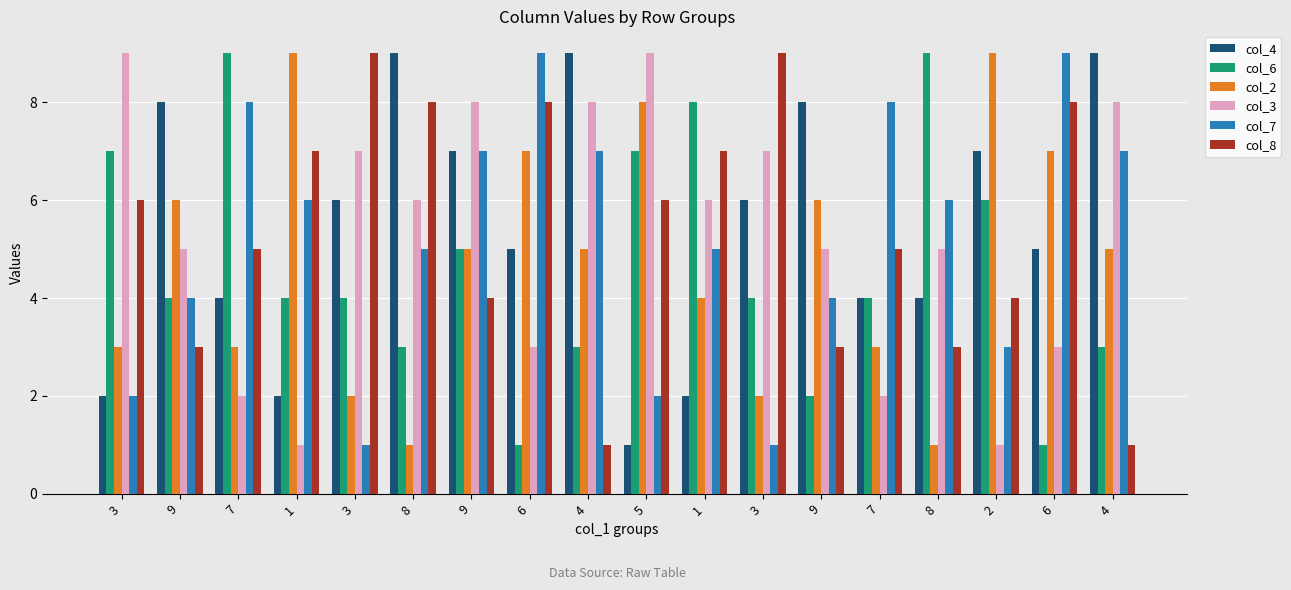

Reading left to right, transcribe all the data shown in this chart.

col_4: 2	8	4	2	6	9	7	5	9	1	2	6	8	4	4	7	5	9
col_6: 7	4	9	4	4	3	5	1	3	7	8	4	2	4	9	6	1	3
col_2: 3	6	3	9	2	1	5	7	5	8	4	2	6	3	1	9	7	5
col_3: 9	5	2	1	7	6	8	3	8	9	6	7	5	2	5	1	3	8
col_7: 2	4	8	6	1	5	7	9	7	2	5	1	4	8	6	3	9	7
col_8: 6	3	5	7	9	8	4	8	1	6	7	9	3	5	3	4	8	1